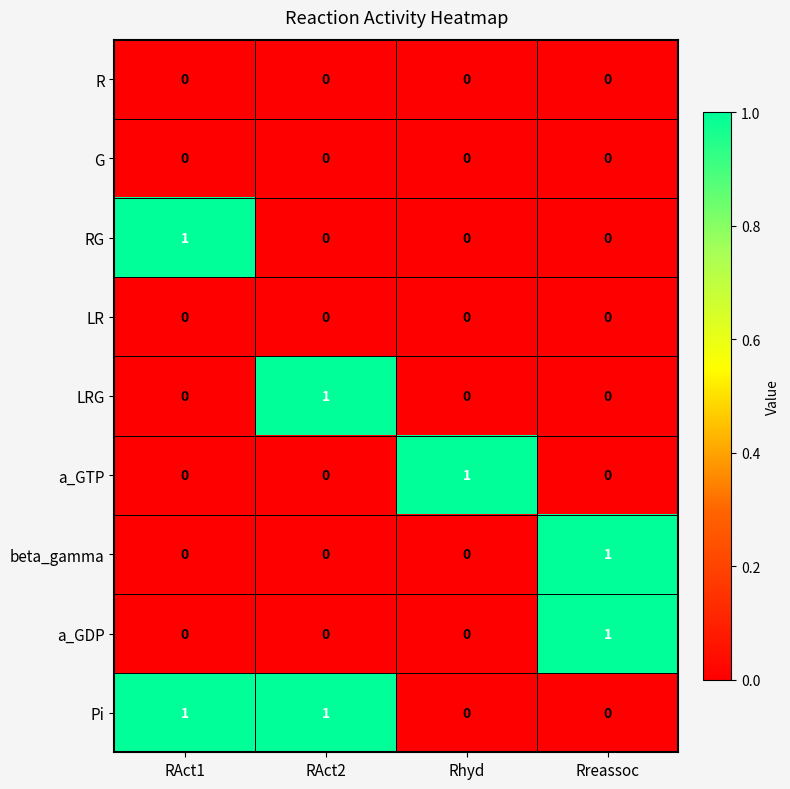

Which series has the largest total across all categories?

Pi